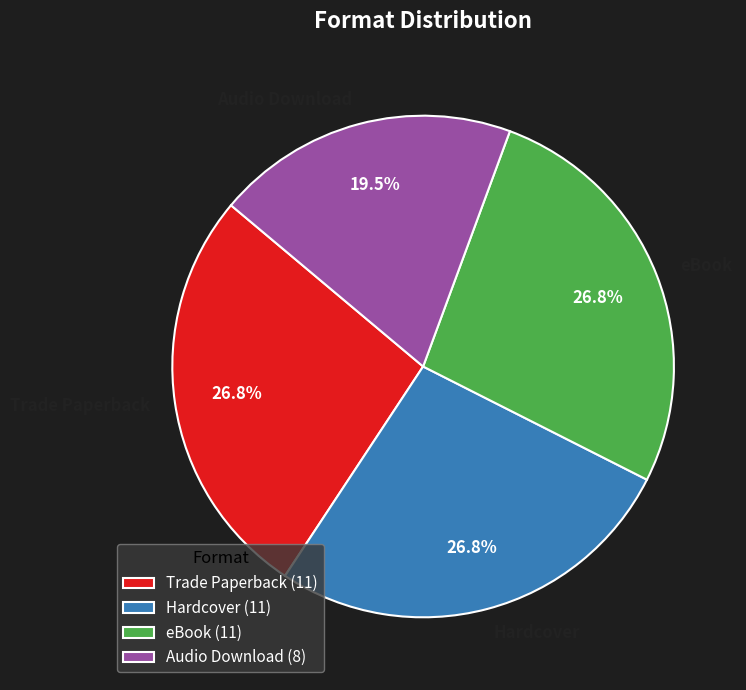

What is the ratio of the value at eBook to the value at Hardcover?

1.0